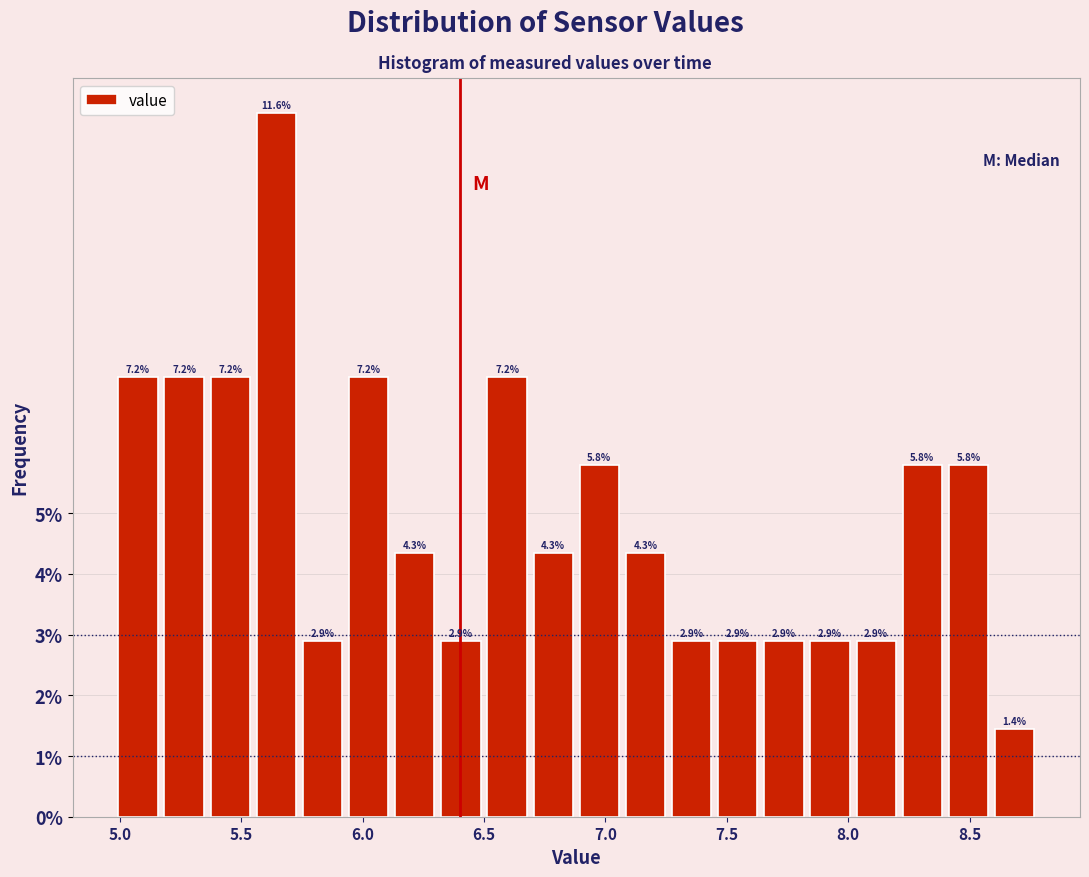

Around what value on the x-axis is the tallest bar? Give the approximate position of its centre, as read against the axis.

5.65